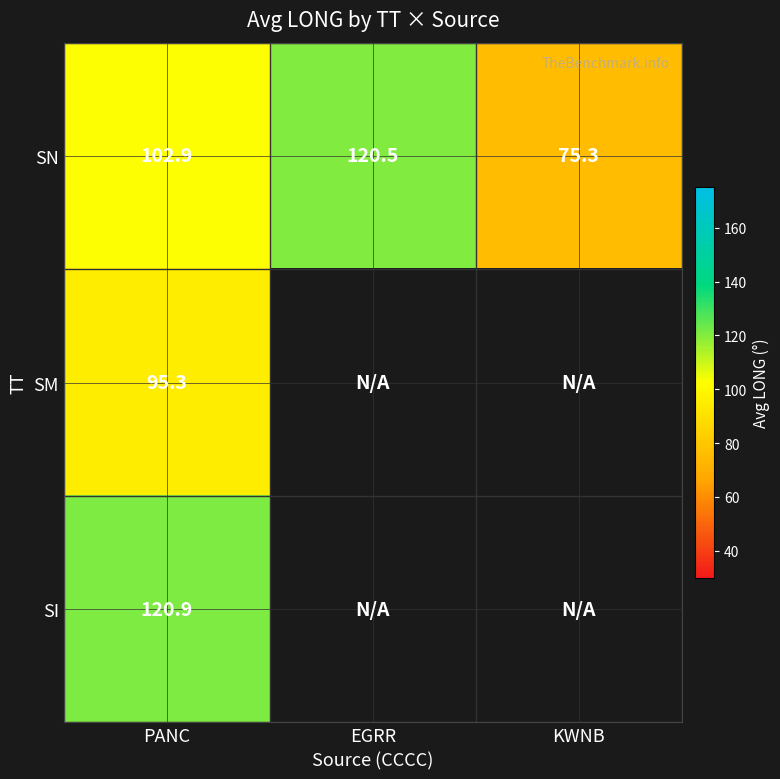

Where does the SN series first go above 102?

PANC